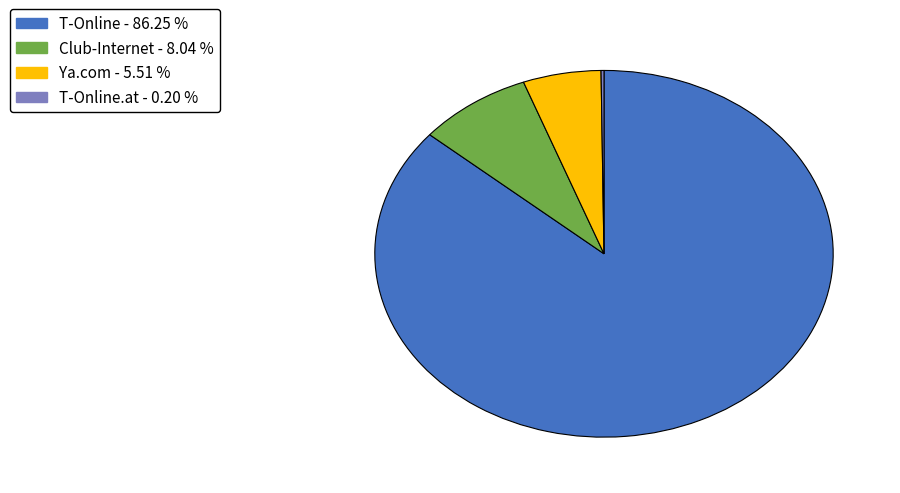

Which slice is the largest?

T-Online - 86.25 %